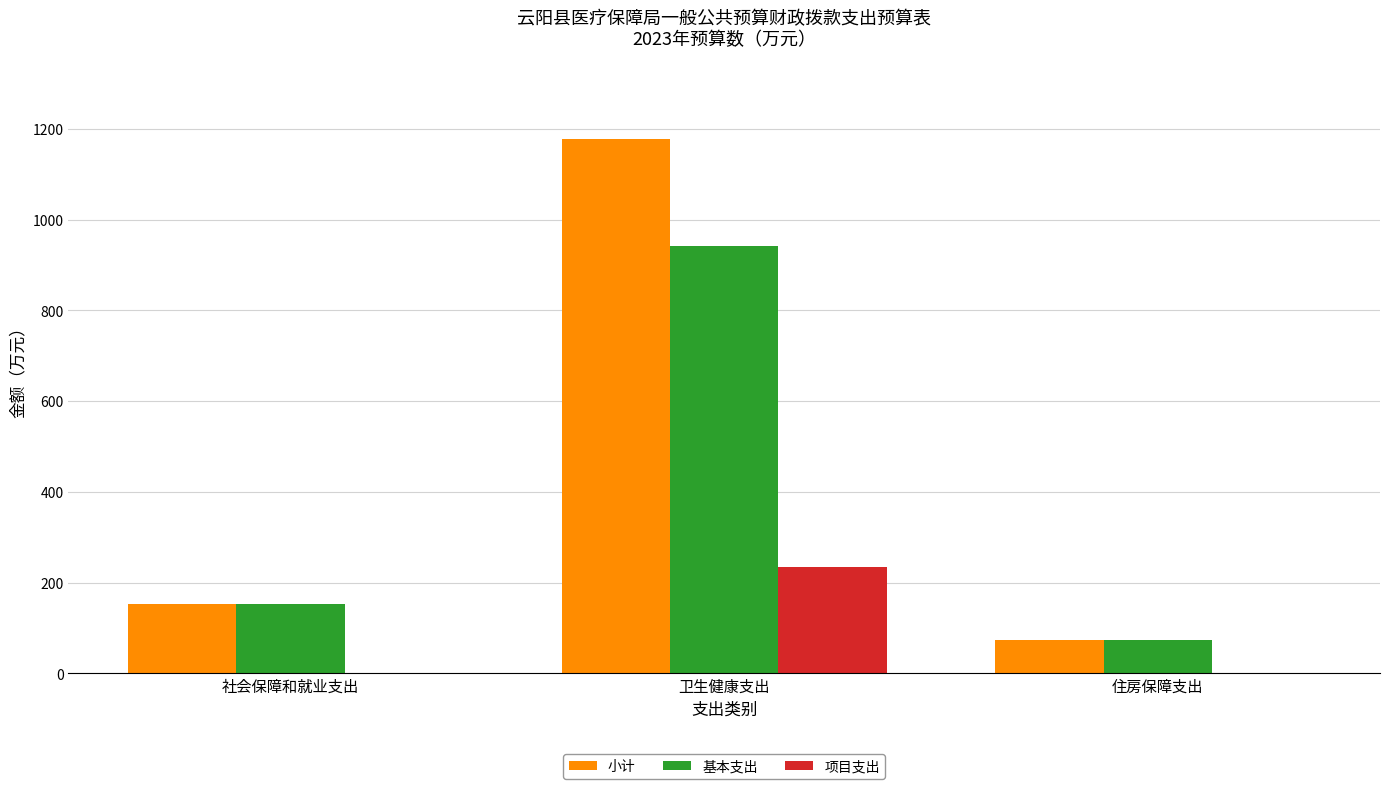

Is it true that 项目支出 equals 234.8 at 卫生健康支出?

True